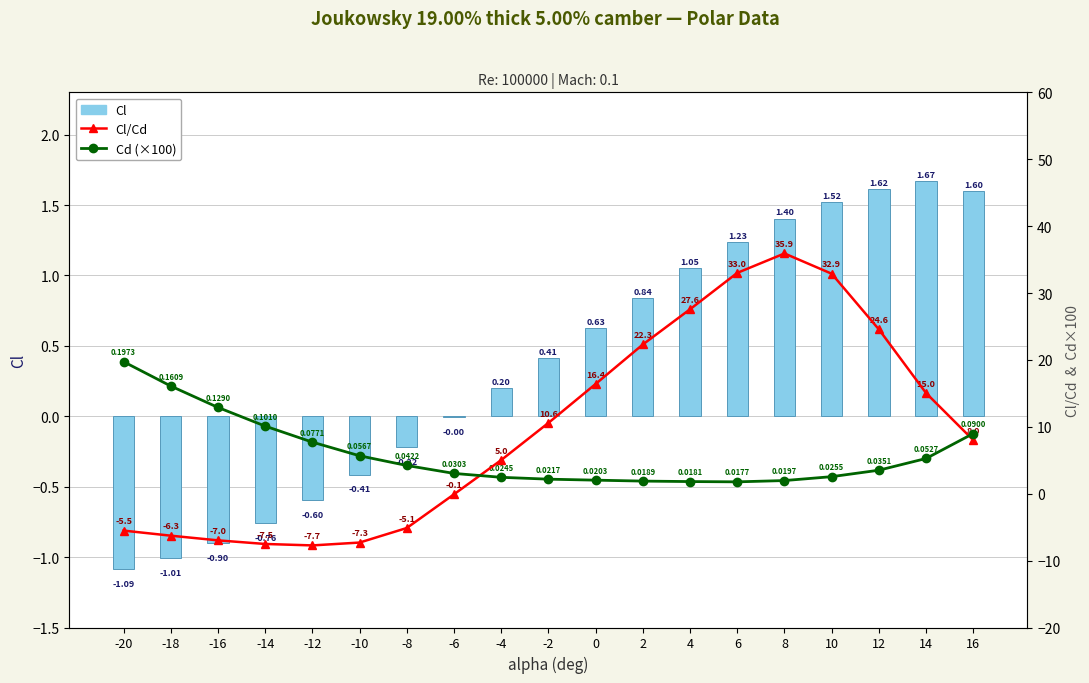

Which series has the largest range (max minus min)?

Cl/Cd